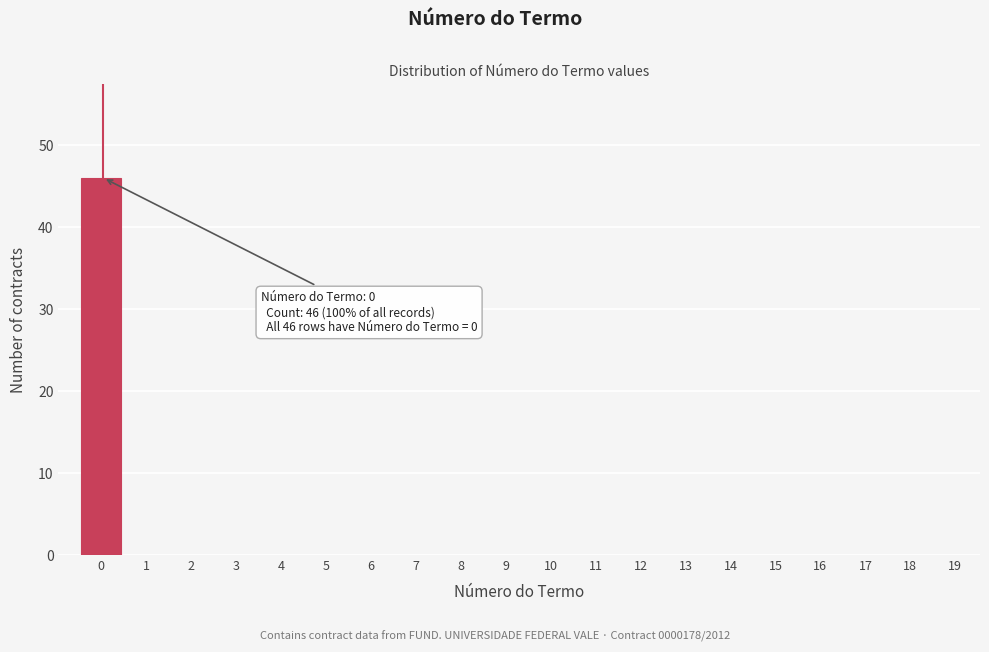

Reading left to right, extract all data points from this chart.

0=46	1=0	2=0	3=0	4=0	5=0	6=0	7=0	8=0	9=0	10=0	11=0	12=0	13=0	14=0	15=0	16=0	17=0	18=0	19=0